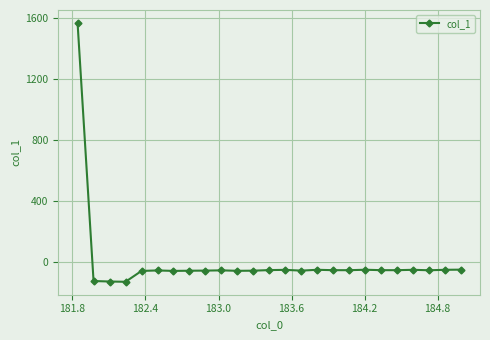

What is the value of the 25th point from the left?

-47.0